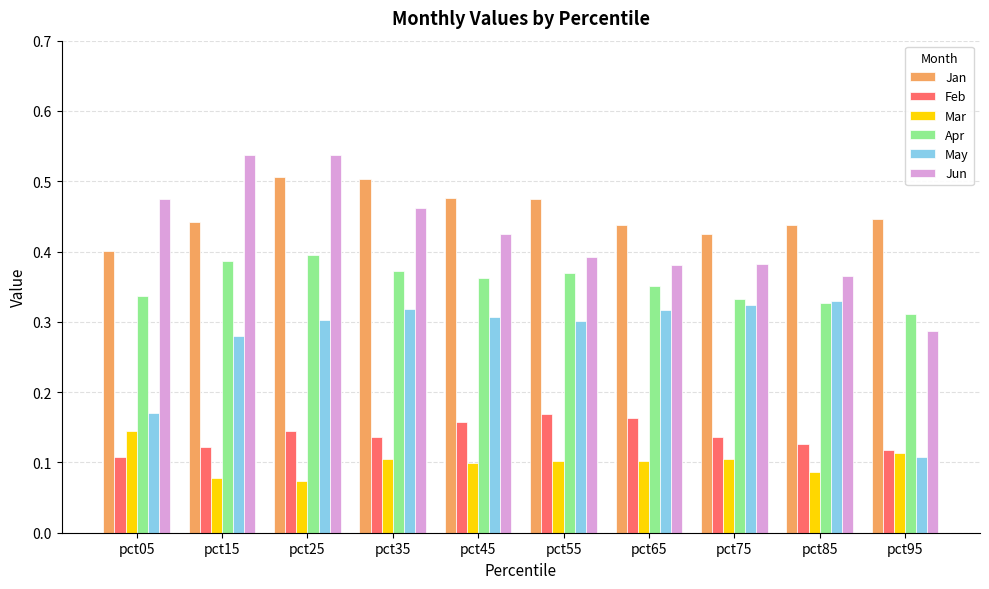

Where is Feb nearest to the value 0?

pct05